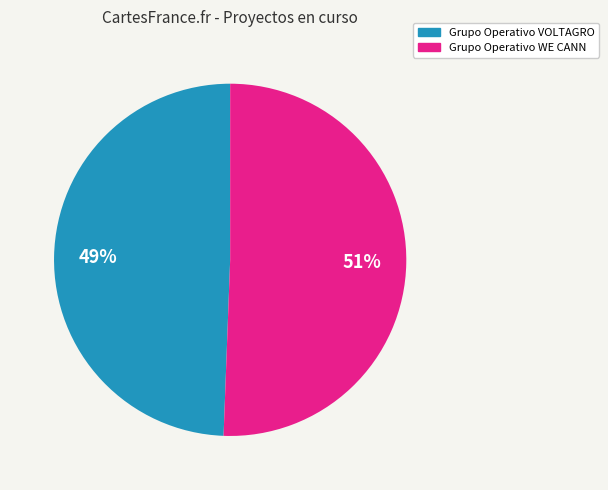

To the nearest percent, what is the combined percentage of Grupo Operativo WE CANN and Grupo Operativo VOLTAGRO?

100%